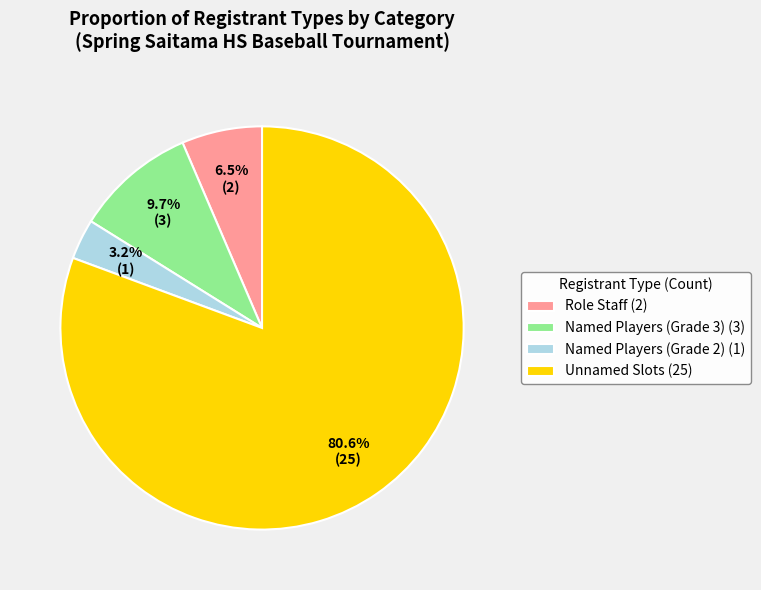

Which category has the biggest portion of the pie?

Unnamed Slots (25)